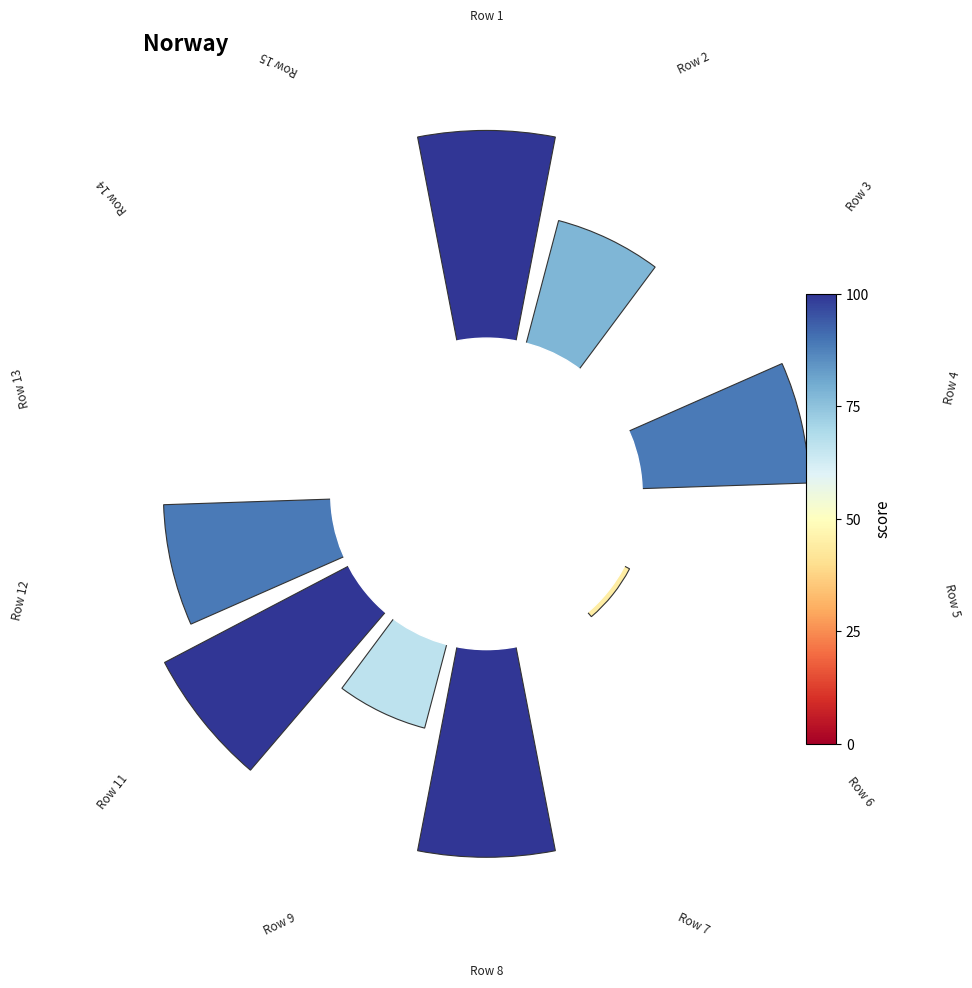

Does 7 represent more than half of the total?

No